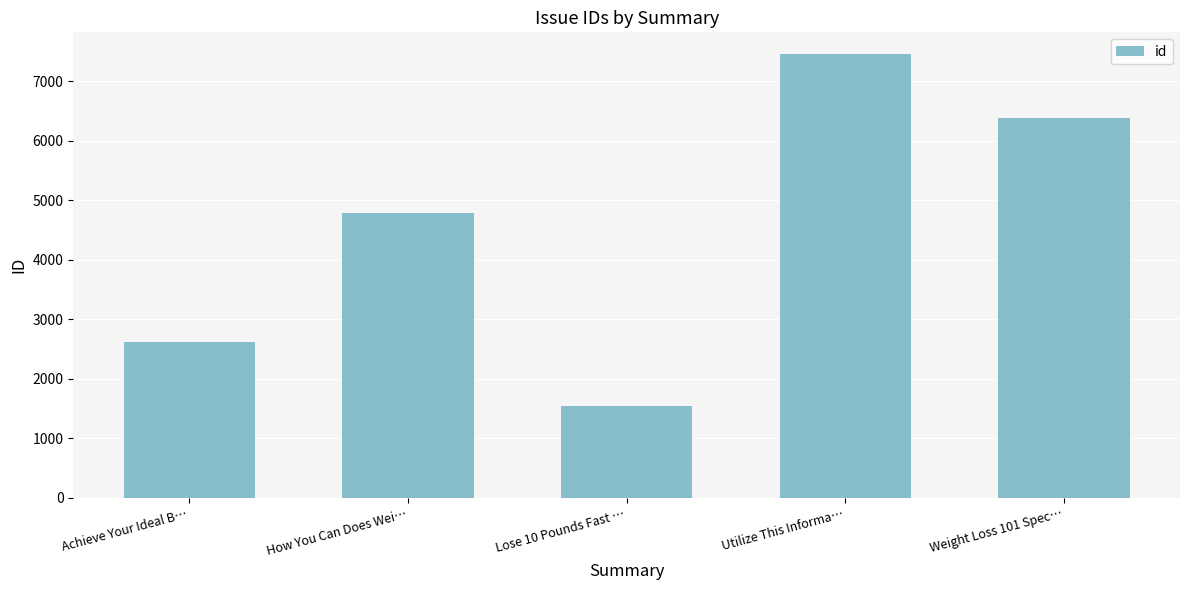

List the labels in order of value, largest first.

Utilize This Informa…, Weight Loss 101 Spec…, How You Can Does Wei…, Achieve Your Ideal B…, Lose 10 Pounds Fast …